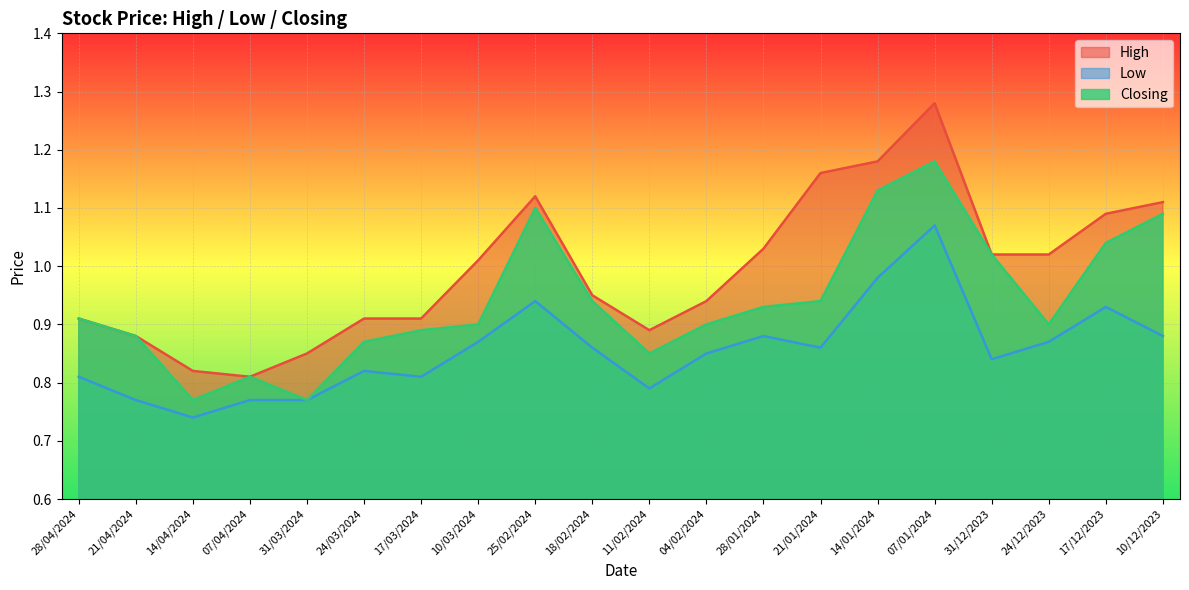

What position from the left is 11/02/2024?

11